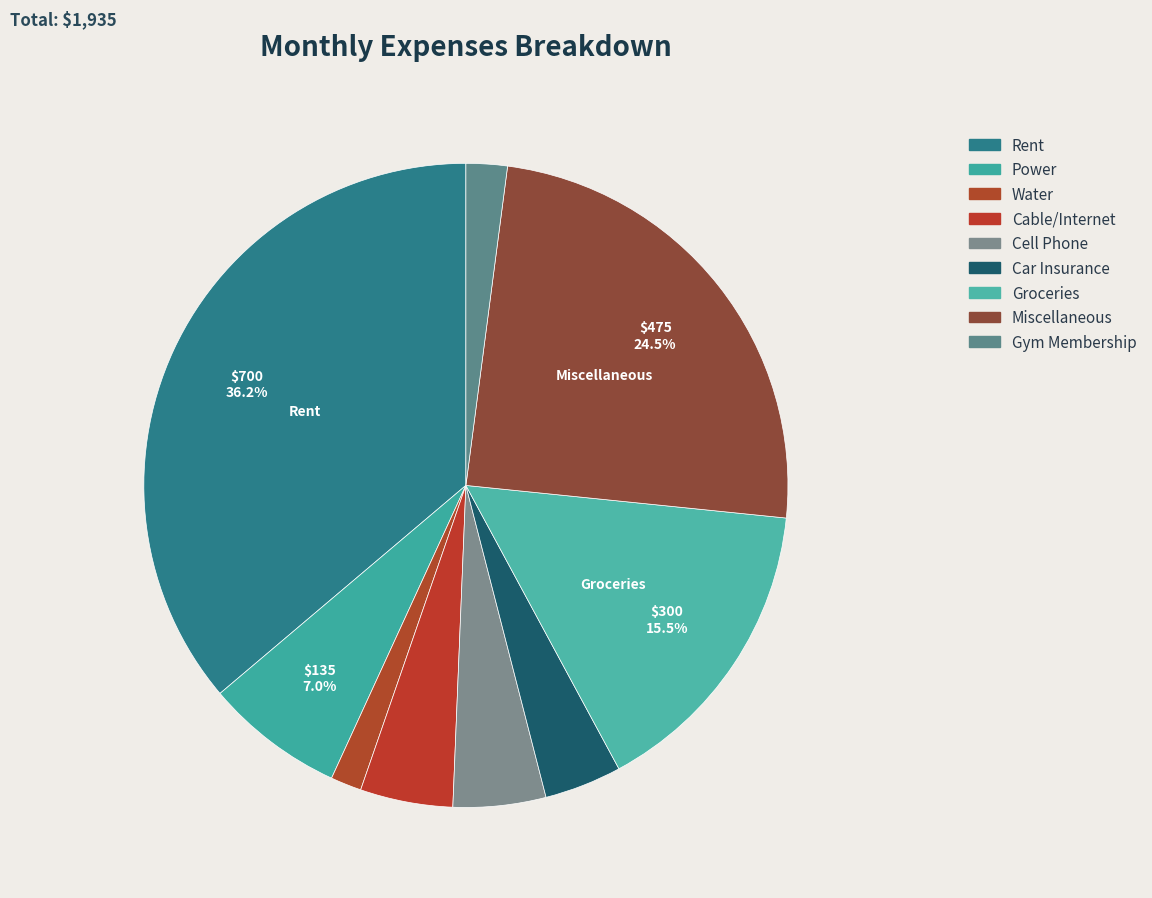

Do Miscellaneous and Groceries together represent more than half of the pie?

No